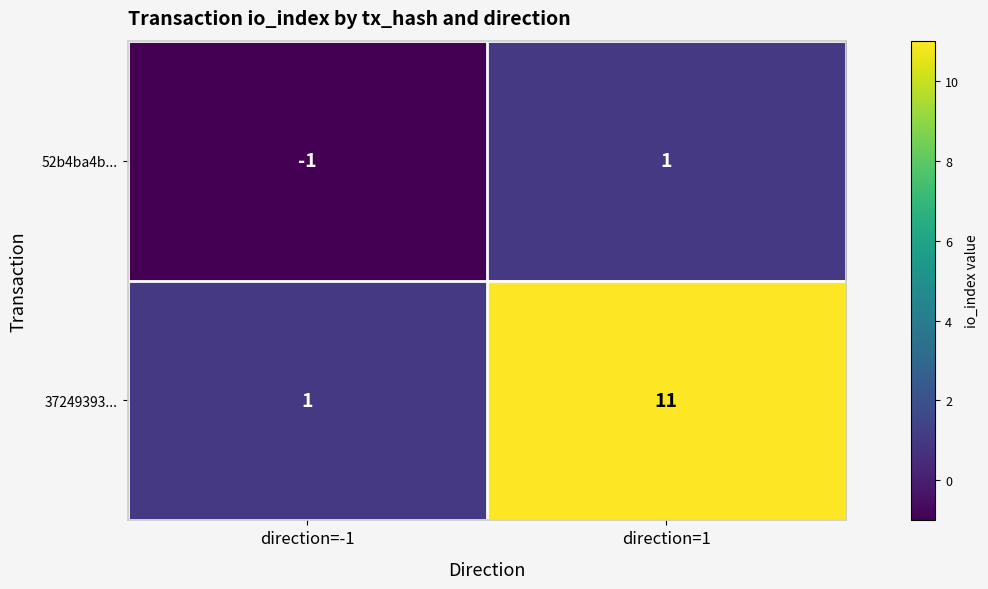

At how many categories does at least one series exceed 2?

1